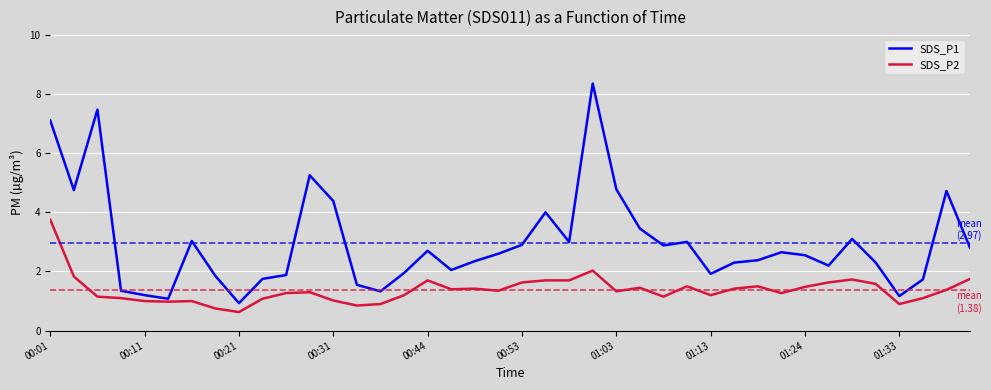

Which series has the largest total across all categories?

SDS_P1